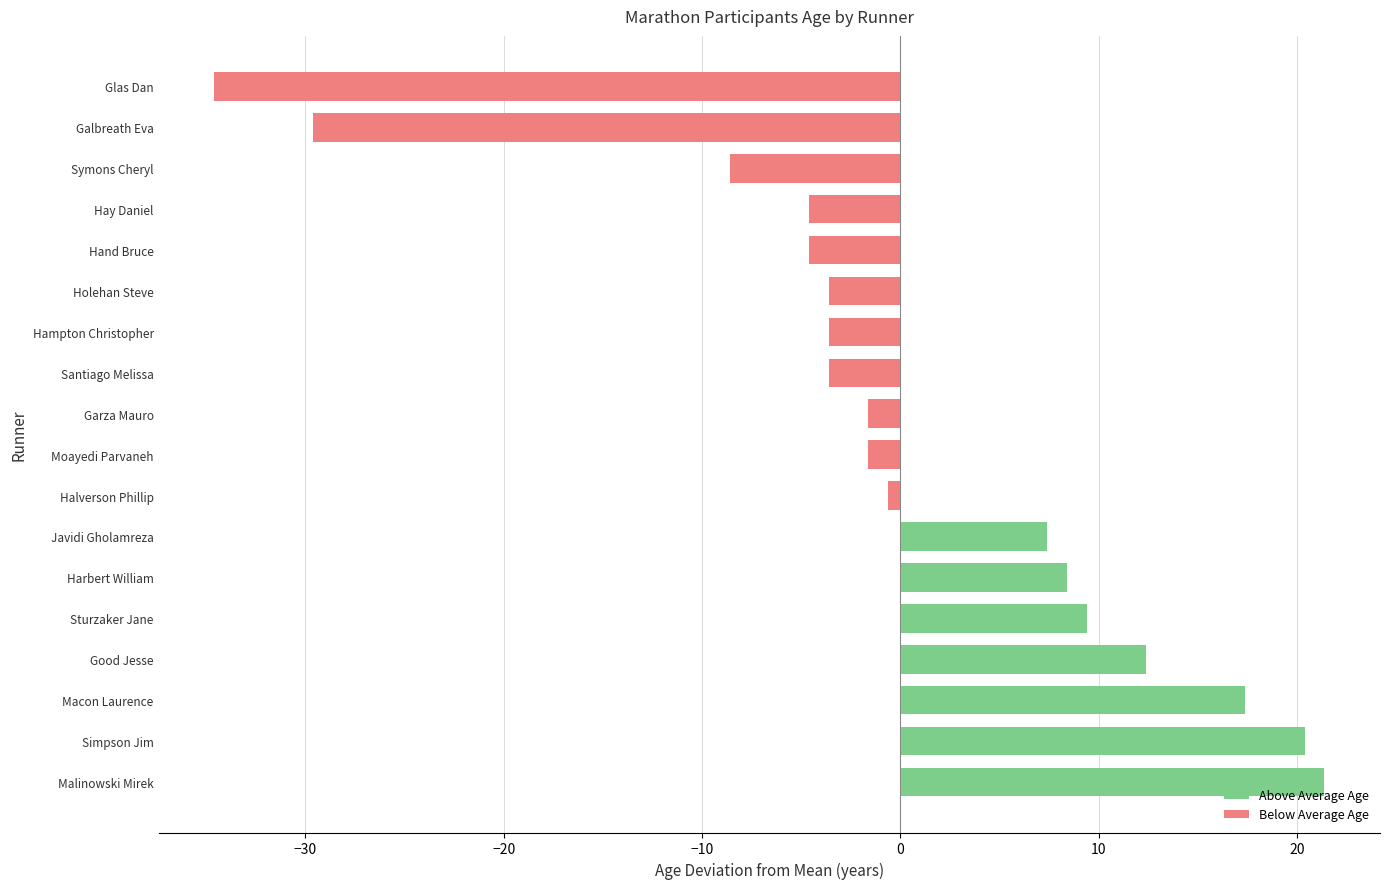

List the labels in order of value, smallest first.

Glas Dan, Galbreath Eva, Symons Cheryl, Hay Daniel, Hand Bruce, Hampton Christopher, Holehan Steve, Santiago Melissa, Moayedi Parvaneh, Garza Mauro, Halverson Phillip, Javidi Gholamreza, Harbert William, Sturzaker Jane, Good Jesse, Macon Laurence, Simpson Jim, Malinowski Mirek